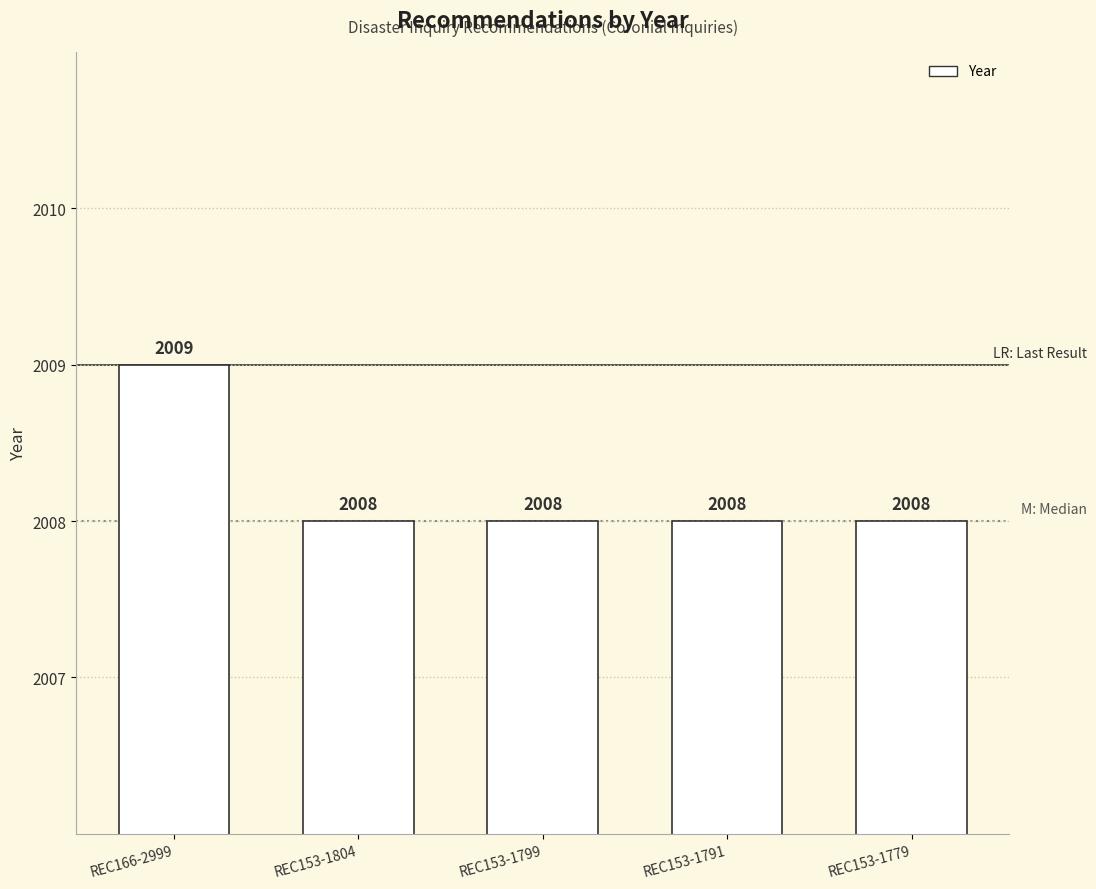

What is the difference between the maximum and minimum values?

1